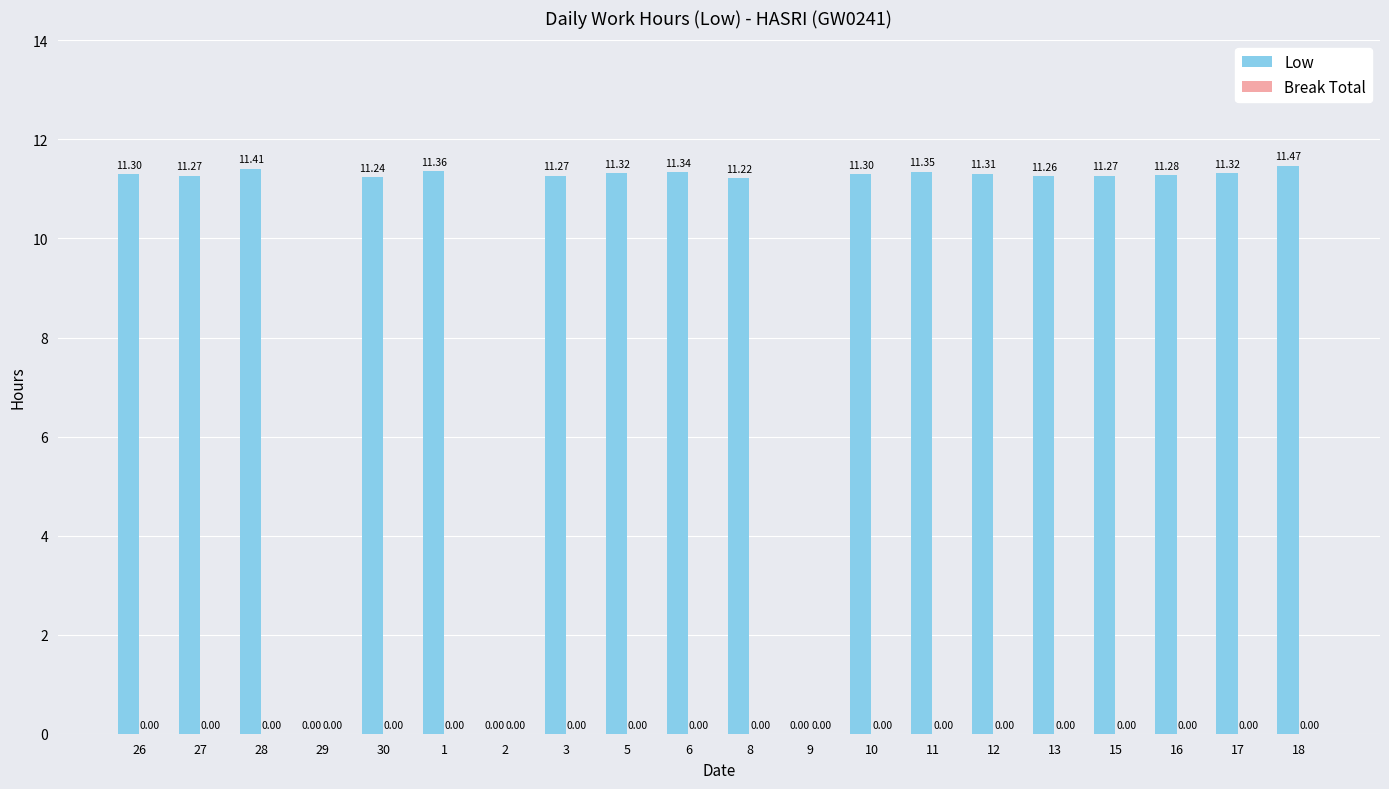

What is the sum of all values?

192.3